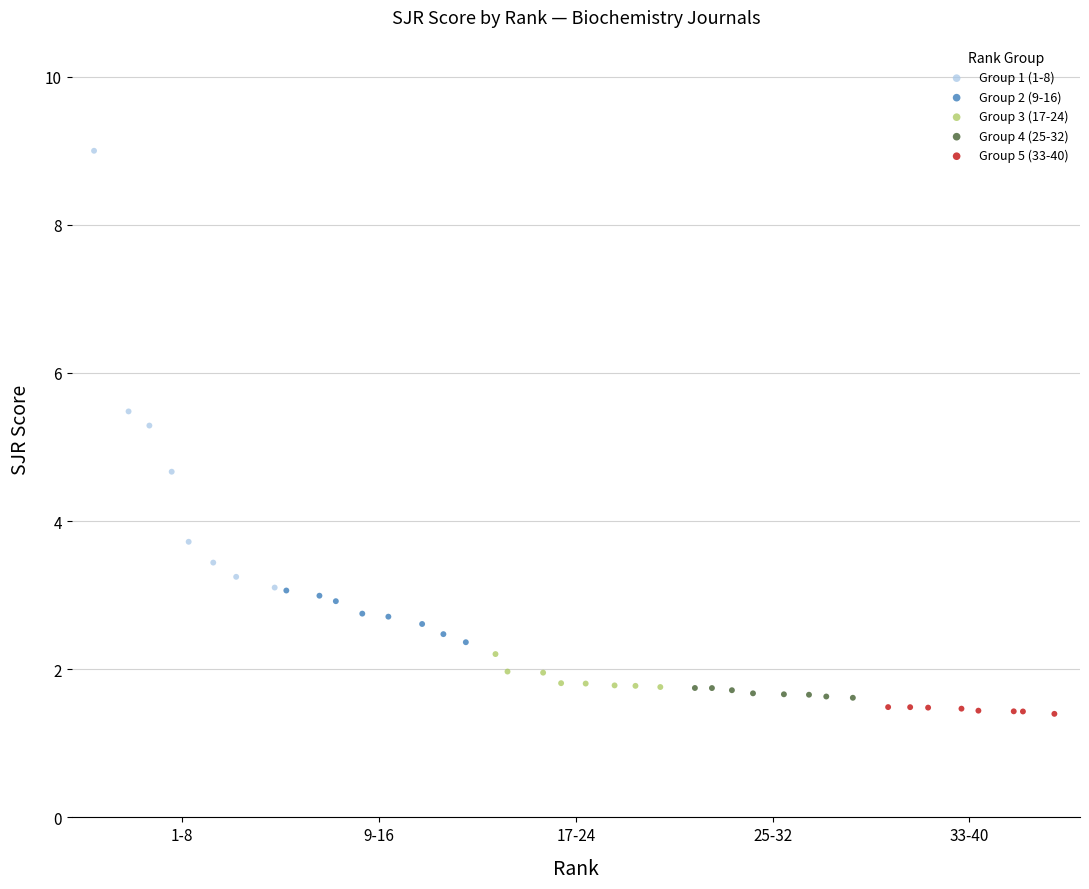

Which series has the widest spread of Y values?

Group 1 (1-8)